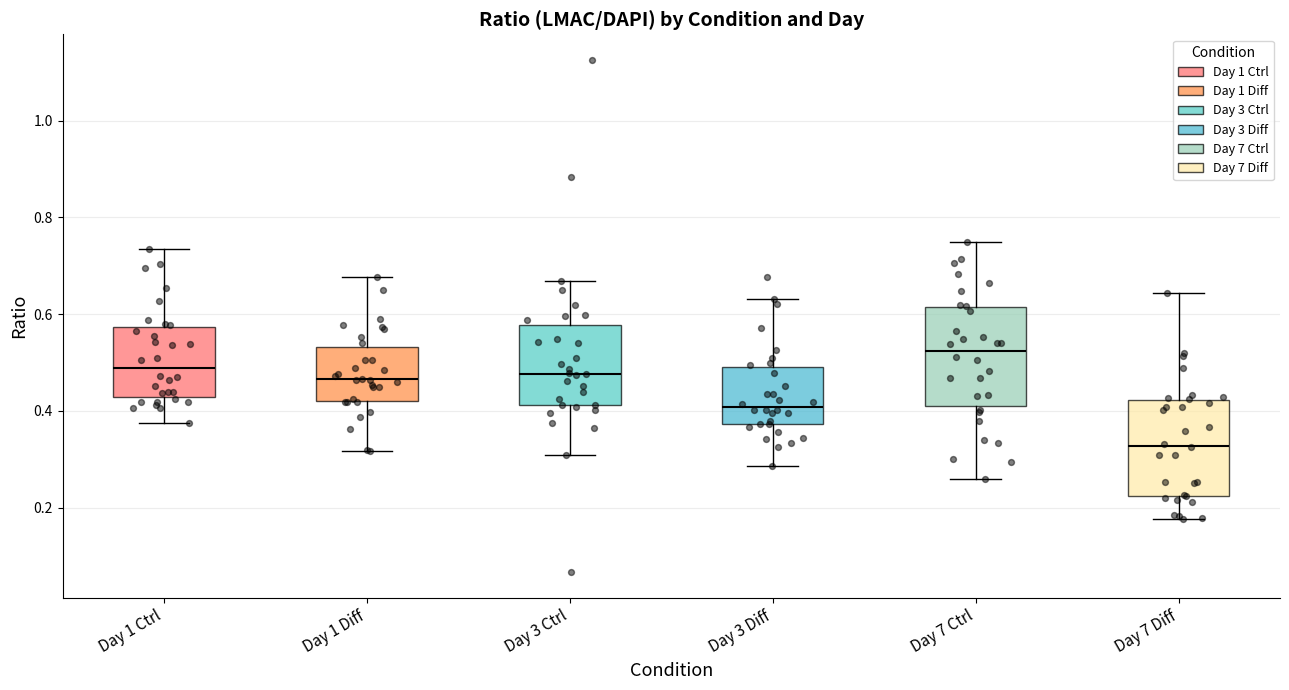

Reading left to right, transcribe this box plot: for each box, give where its median line is, the range the box spans, and where its two whiskers end, as read against the y-axis. The values are not printed on the chart, so give them approximately, as read against the axis.

Day 1 Ctrl: median 0.48, box 0.42 to 0.58, whiskers 0.38 to 0.74
Day 1 Diff: median 0.46, box 0.42 to 0.54, whiskers 0.32 to 0.68
Day 3 Ctrl: median 0.48, box 0.42 to 0.58, whiskers 0.30 to 0.66
Day 3 Diff: median 0.40, box 0.38 to 0.50, whiskers 0.28 to 0.64
Day 7 Ctrl: median 0.52, box 0.40 to 0.62, whiskers 0.26 to 0.74
Day 7 Diff: median 0.32, box 0.22 to 0.42, whiskers 0.18 to 0.64